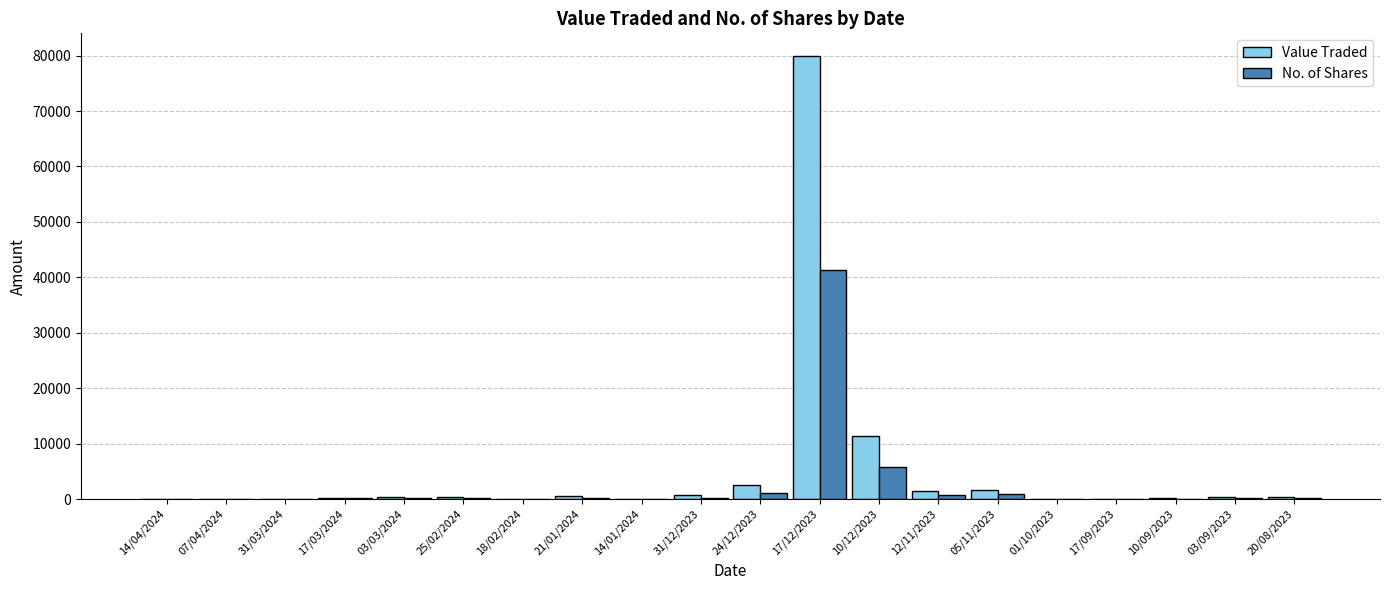

Which category has the highest value across all series?

17/12/2023